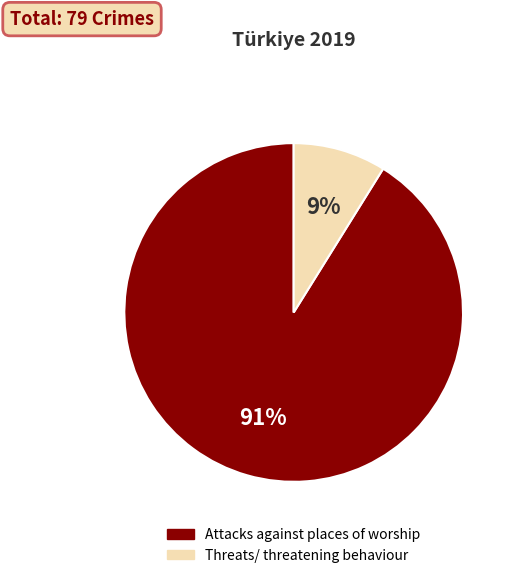

Which has a higher value, Threats/ threatening behaviour or Attacks against places of worship?

Attacks against places of worship